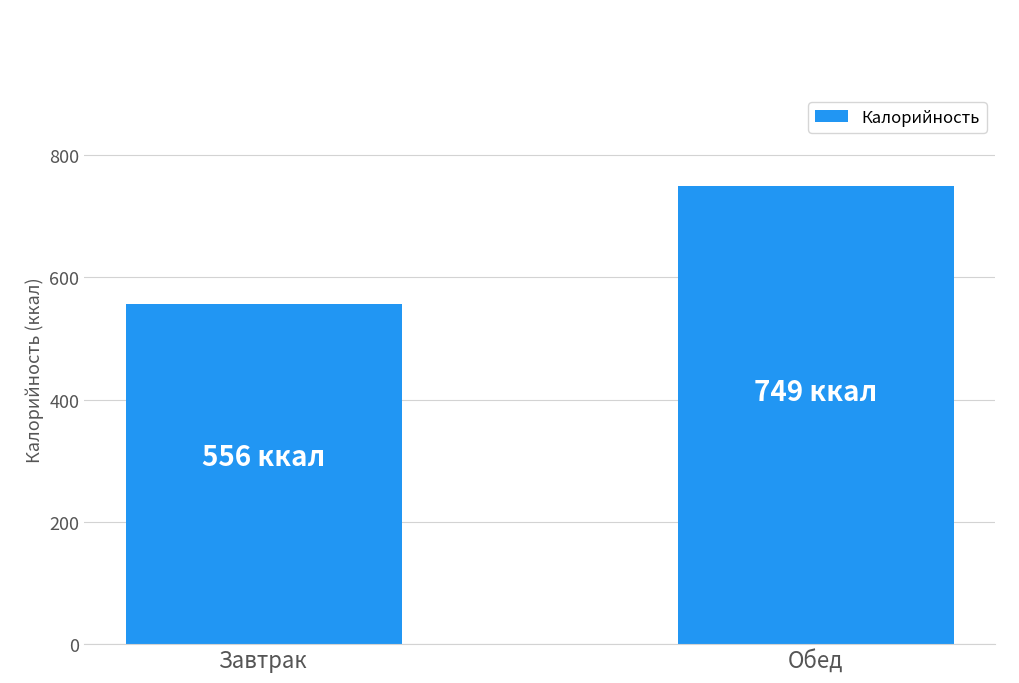

What is the difference between the values at Завтрак and Обед?

193